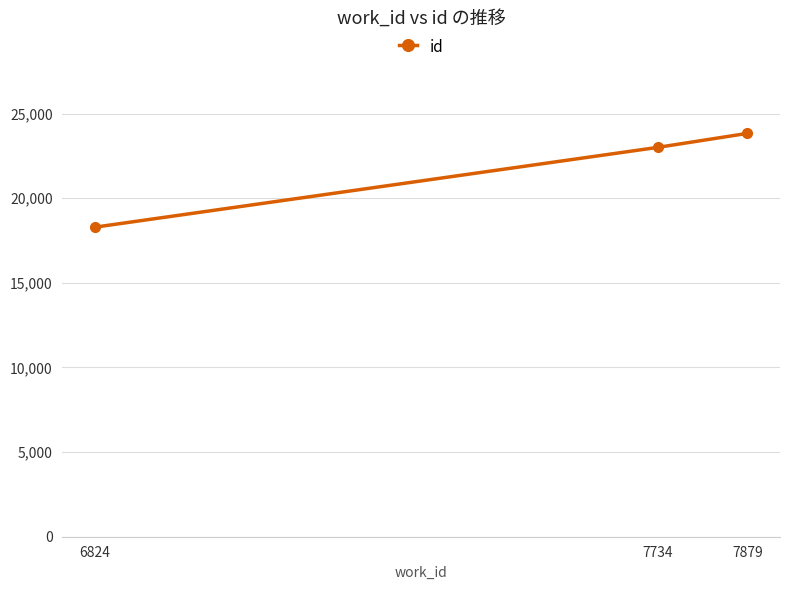

The chart shows a value of 23834 at 7879. True or false?

True